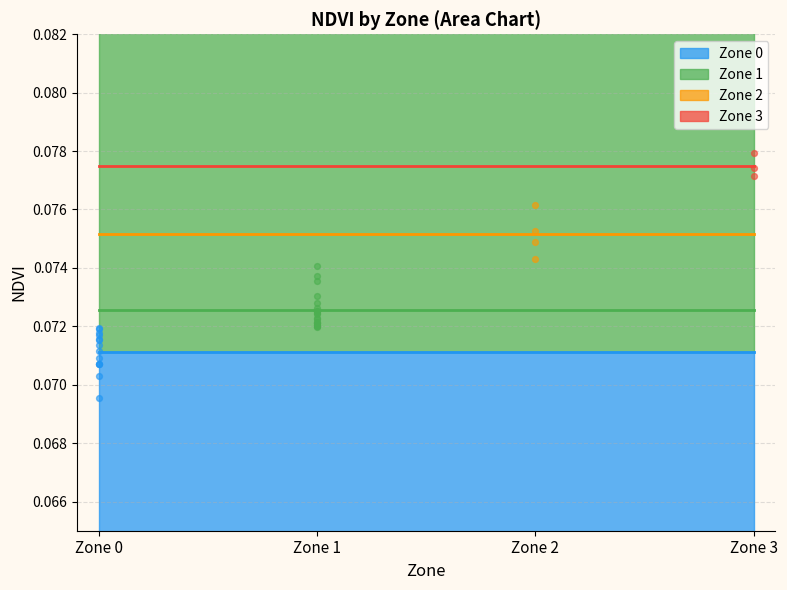

What is the total value across all series at Zone 3?

0.3